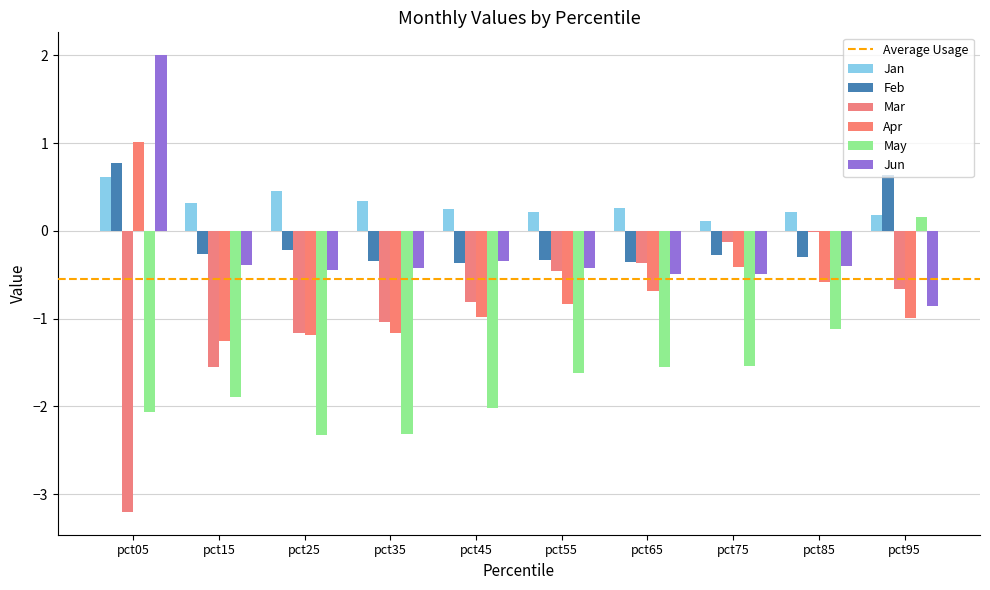

What is the maximum value for Jan?

0.6